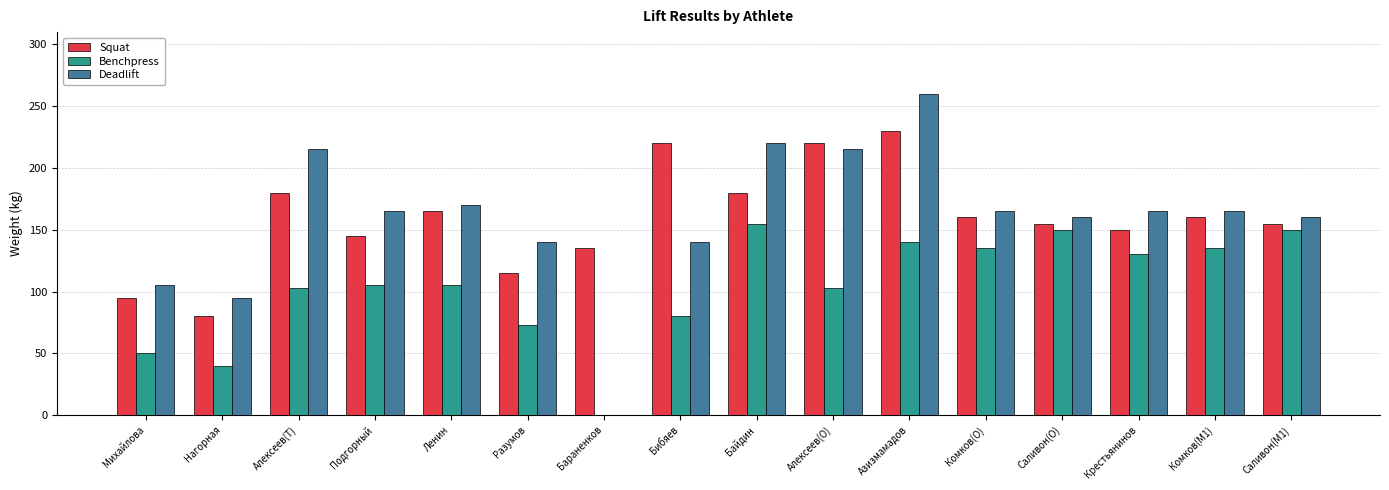

Which series changed the most between Байдин and Азизмамадов?

Squat